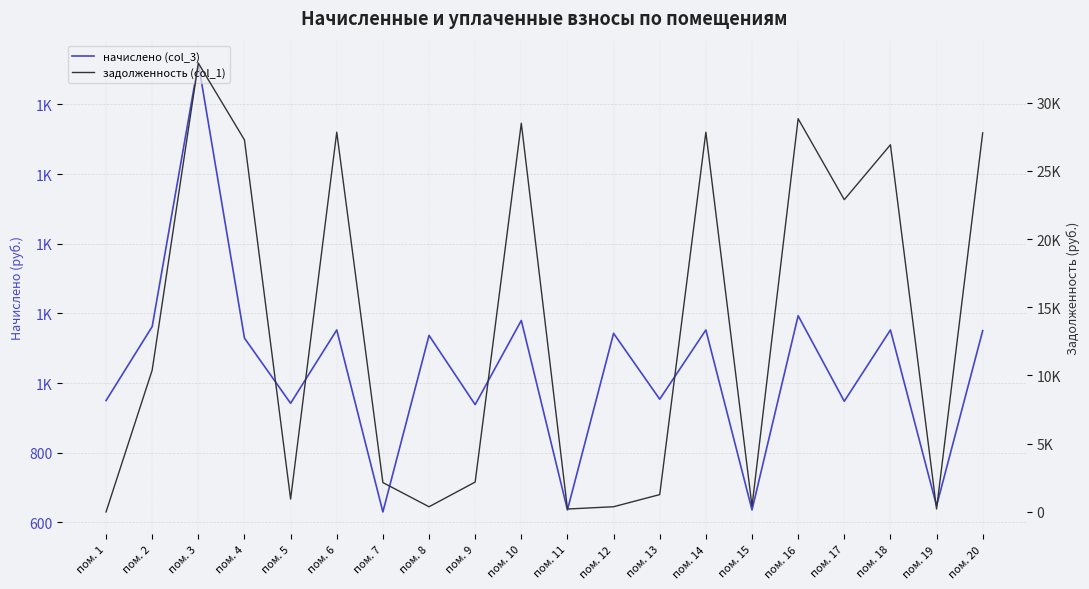

True or false: задолженность (col_1) and начислено (col_3) cross at least once.

True